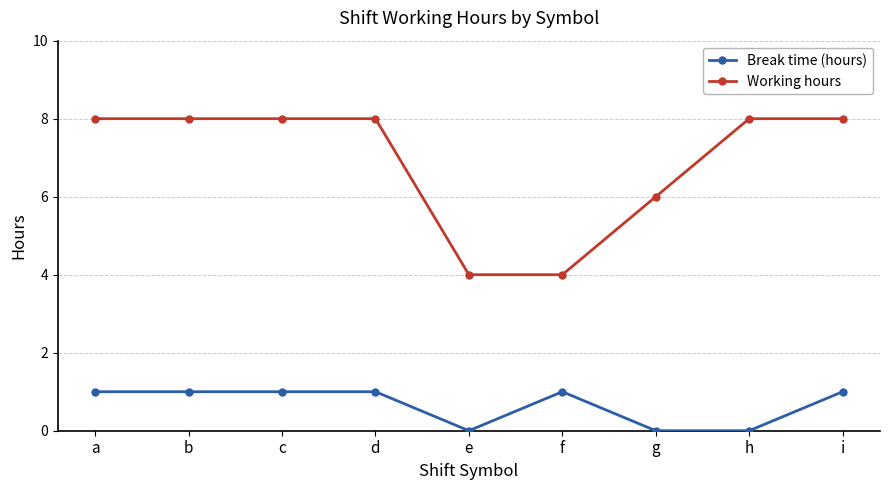

What is the greatest value displayed?

8